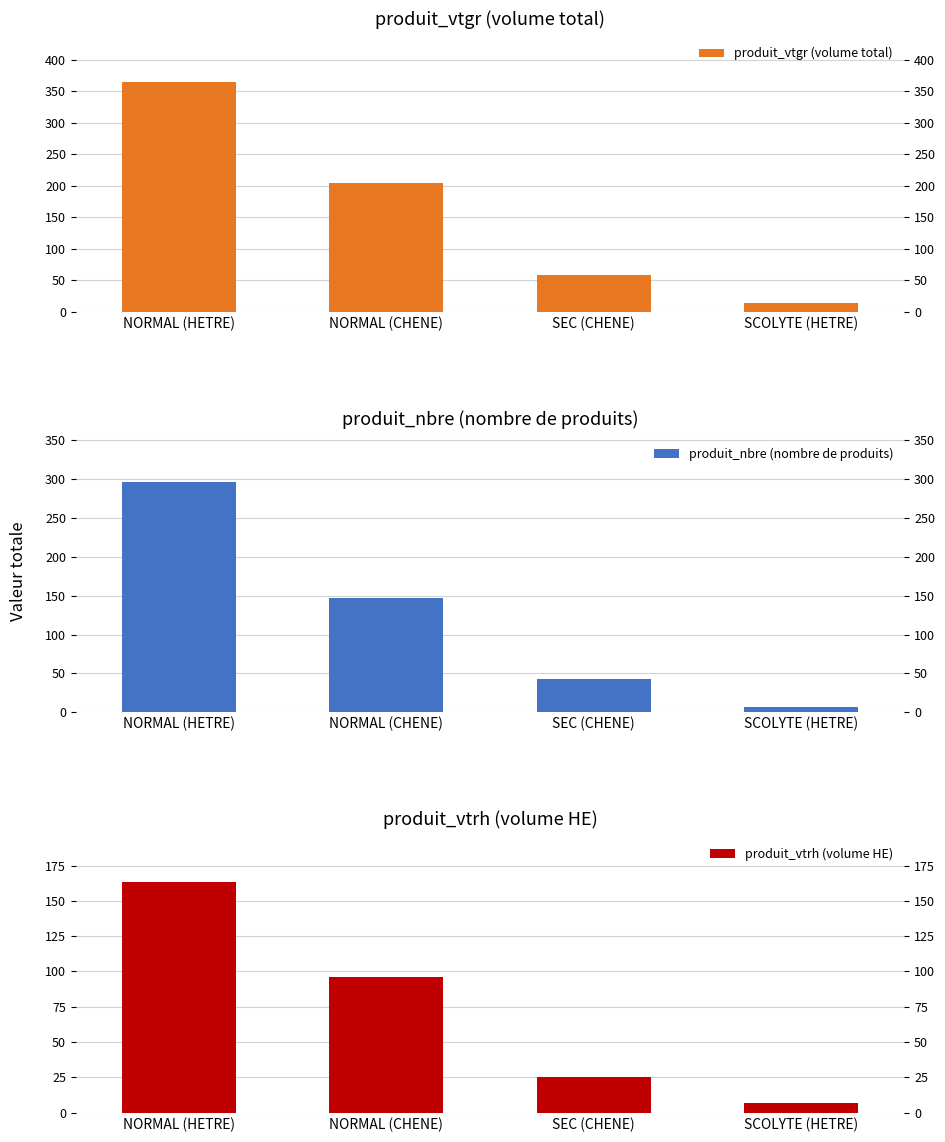

Is the value of produit_vtgr (volume total) at SEC (CHENE) greater than the value of produit_vtrh (volume HE) at NORMAL (HETRE)?

No